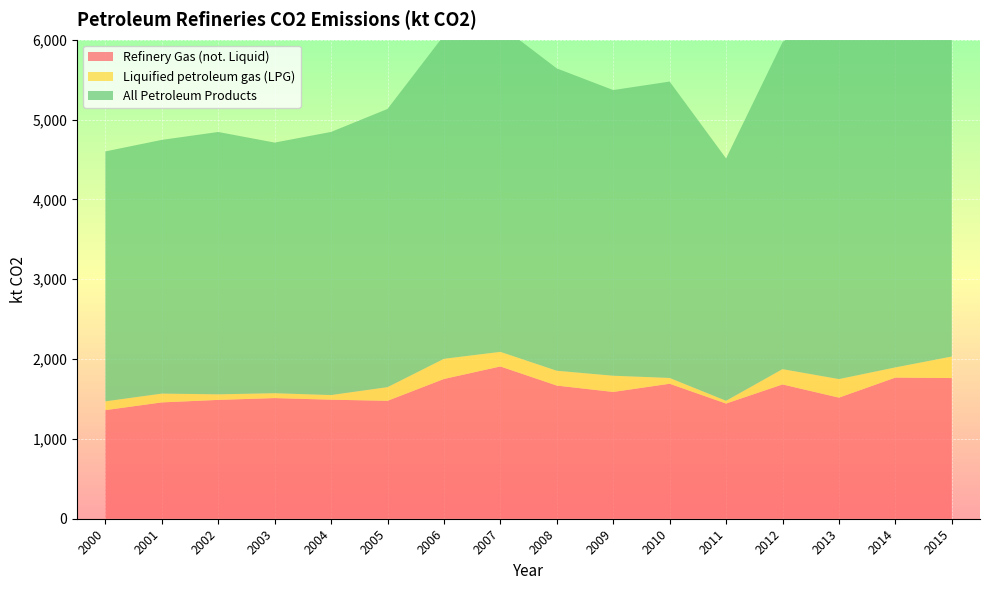

Reading right to left, transcribe all the data shown in this chart.

Refinery Gas (not. Liquid): 1762.0	1767.7	1516.8	1682.2	1442.7	1690.8	1588.0	1667.9	1907.6	1750.6	1476.9	1491.1	1511.1	1488.4	1457.0	1360.1
Liquified petroleum gas (LPG): 269.9	127.7	232.2	191.6	34.8	72.6	203.2	185.8	182.8	252.6	171.3	58.1	61.0	69.7	110.4	110.3
All Petroleum Products: 5040.2	4939.2	4784.8	4093.8	3036.1	3712.4	3578.3	3787.1	4088.3	4051.3	3484.6	3295.9	3139.4	3286.2	3178.0	3130.6